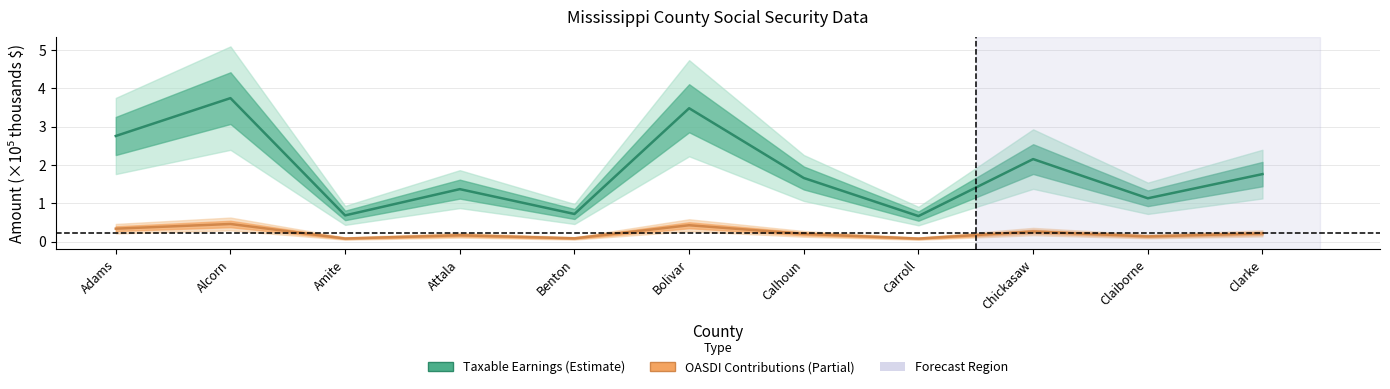

List the series in order of their peak value, highest first.

Taxable Earnings (thousands), OASDI Contributions (thousands)